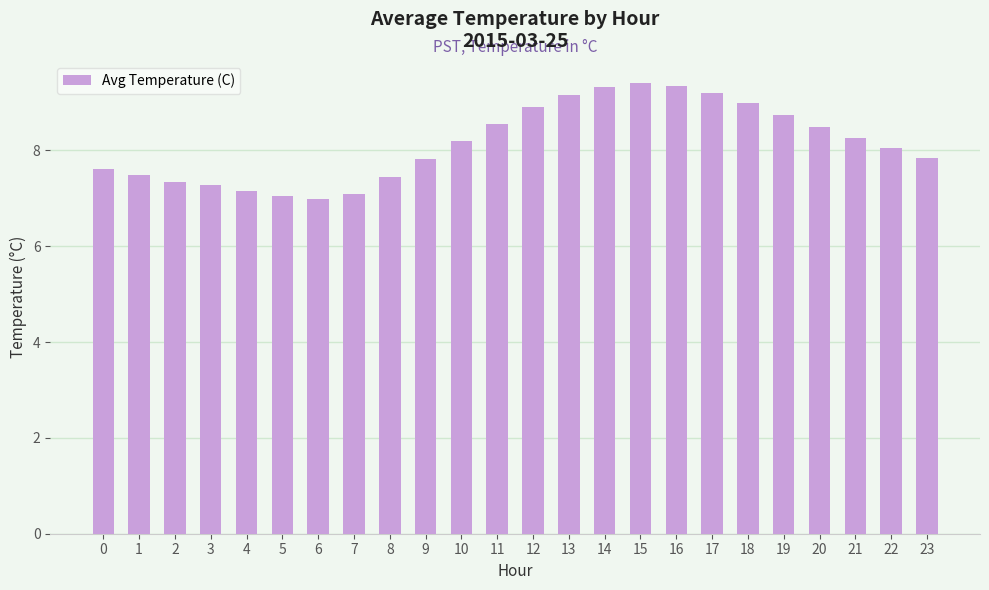

Is it true that the value at 11 is 15.3?

False